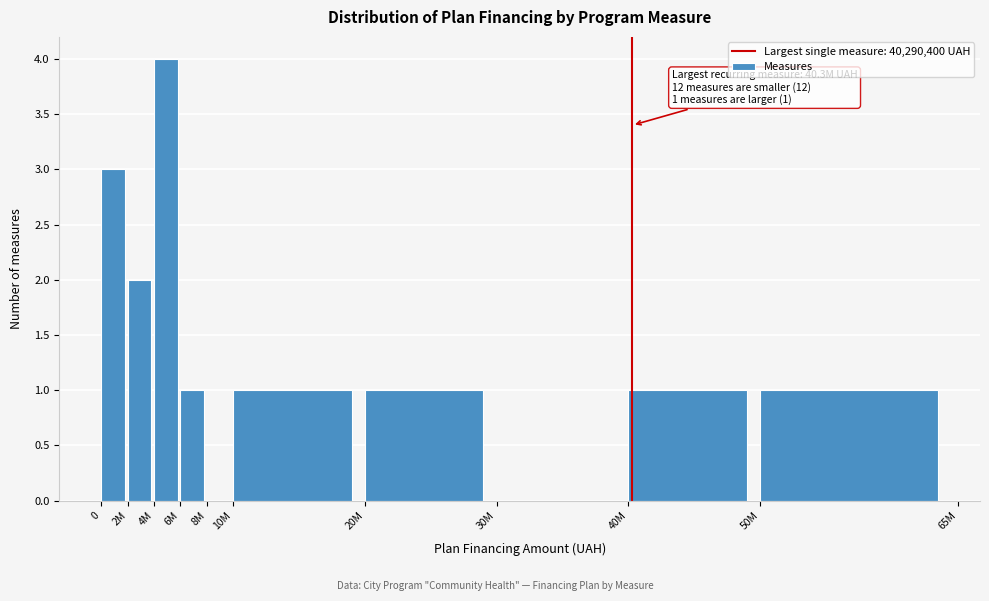

Reading left to right, extract all data points from this chart.

0=3	2M=2	4M=4	6M=1	8M=0	10M=1	20M=1	30M=0	40M=1	50M=1